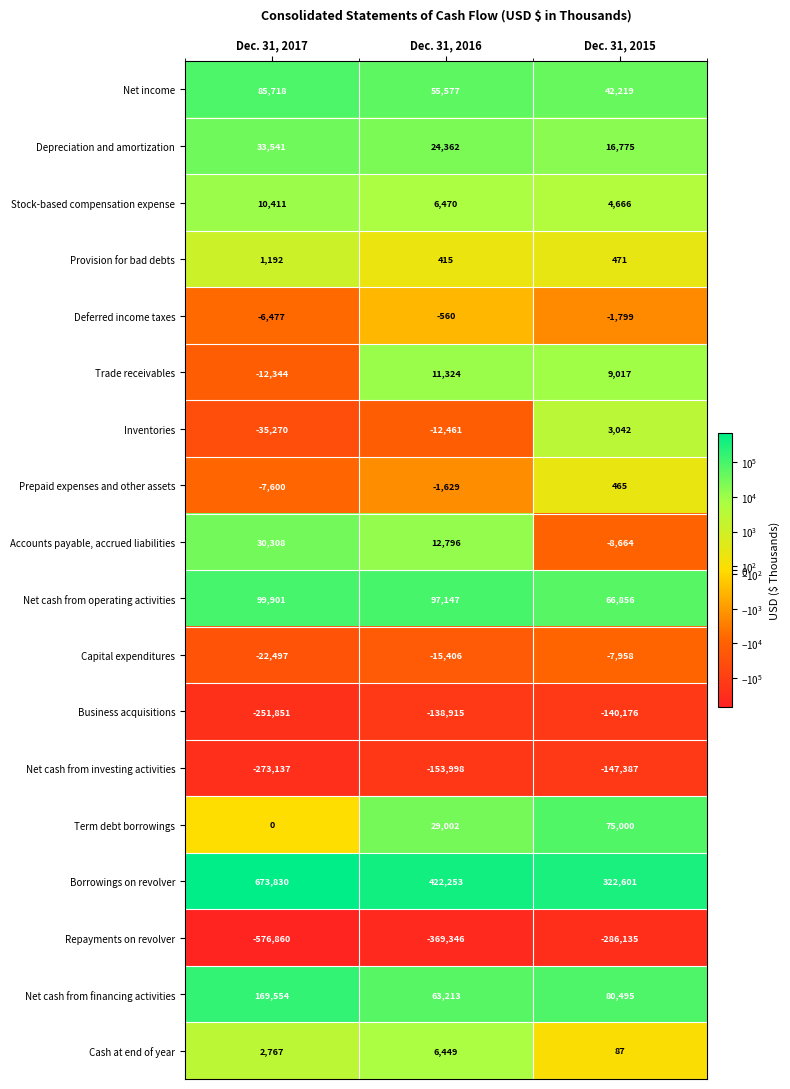

What is the minimum value shown in the chart?

-576860